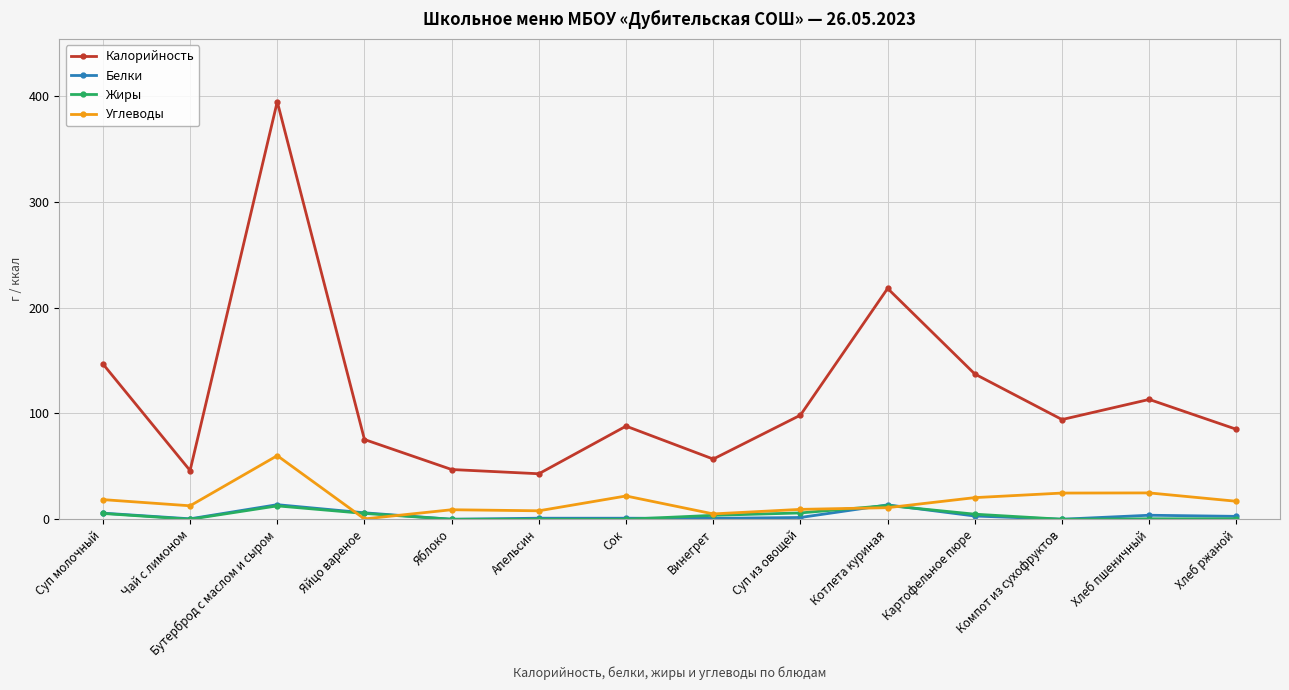

In Углеводы, how many points are lower than both neighbors (excluding endpoints)?

4